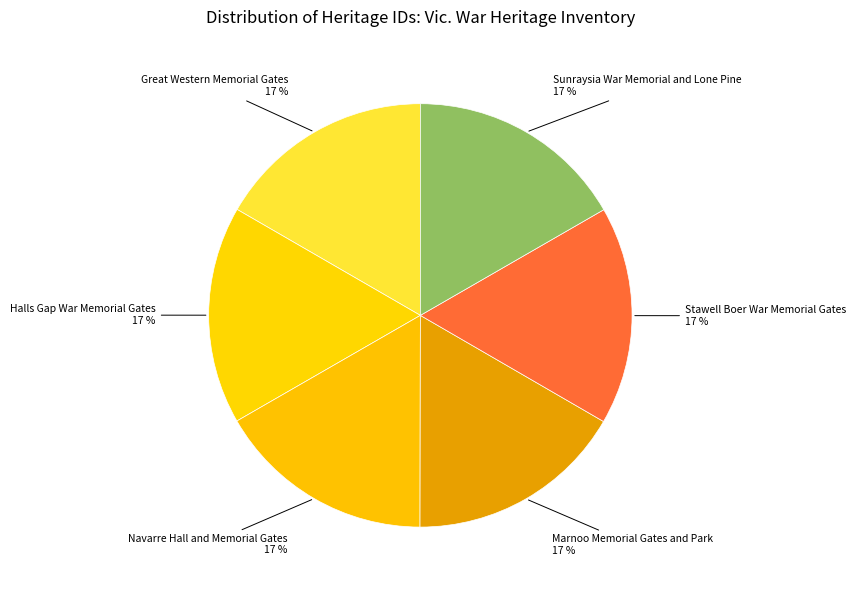

How many segments does this pie chart have?

6